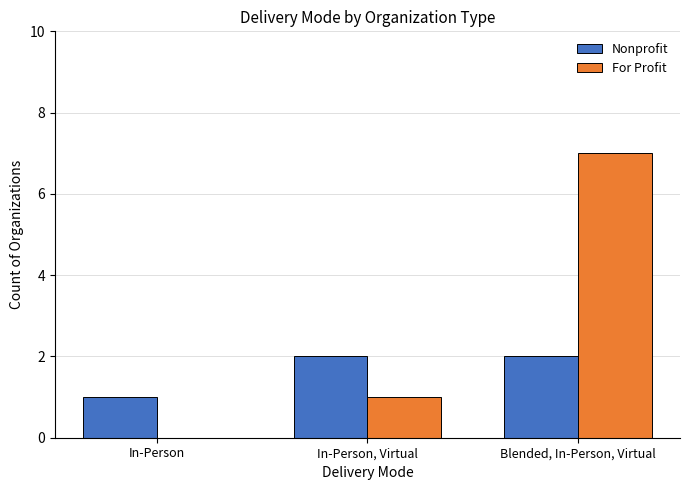

Reading right to left, list all the values displayed in this chart.

Nonprofit: 2	2	1
For Profit: 7	1	0